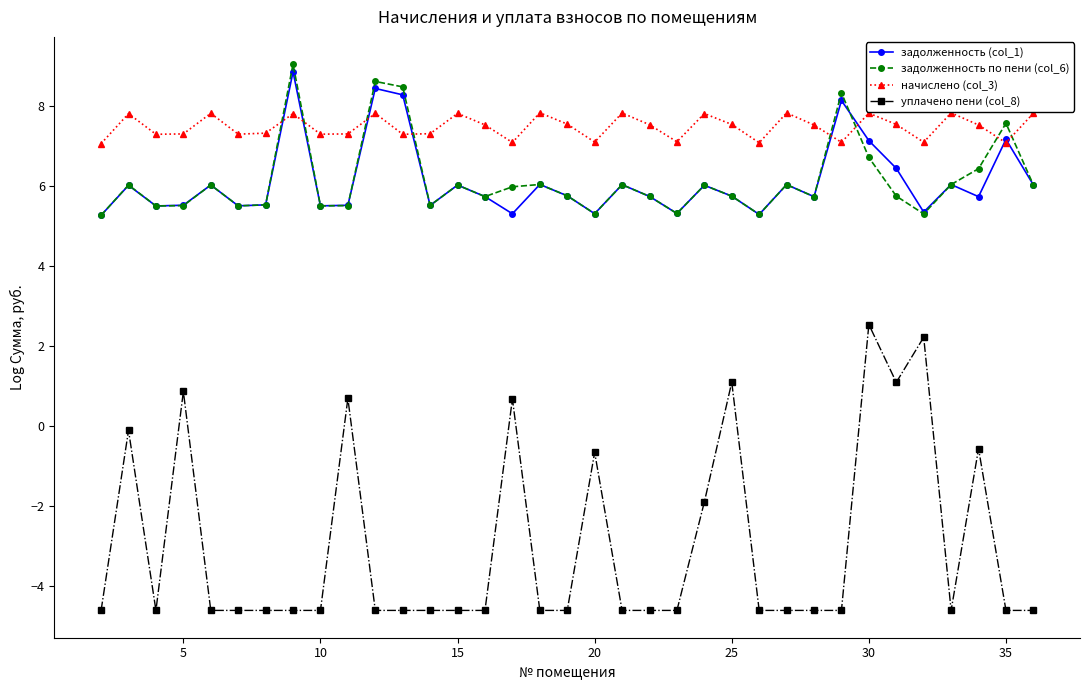

What is the value of the уплачено пени (col_8) point at the 22nd from the left?

-4.6